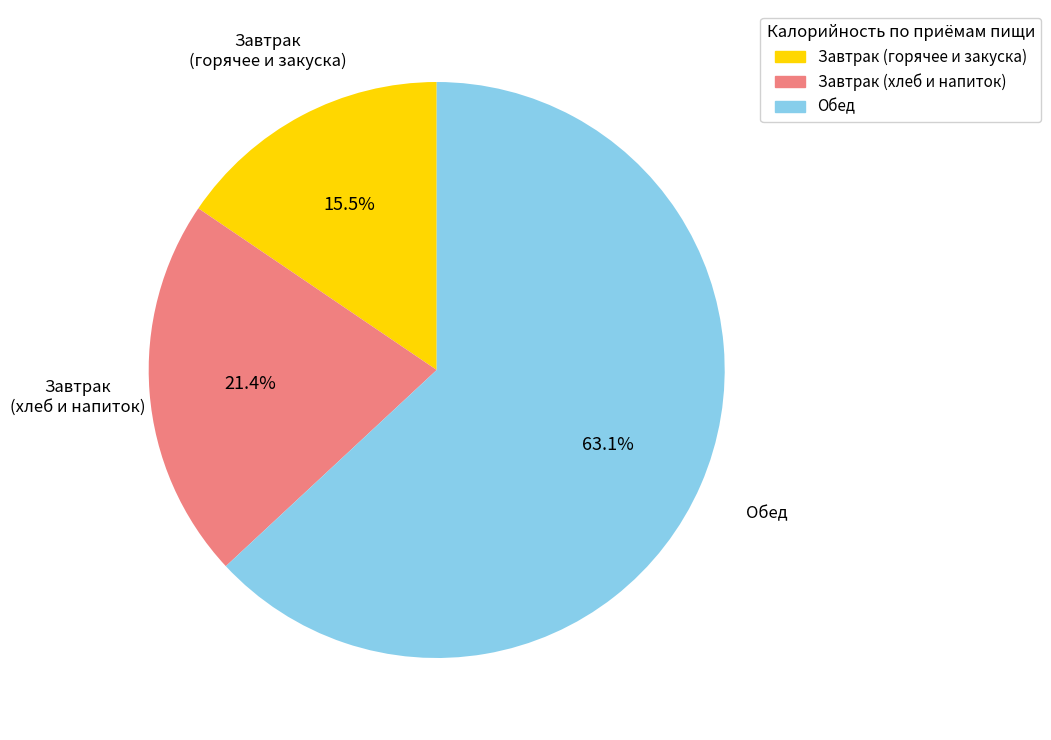

Is there a majority slice in this chart?

Yes